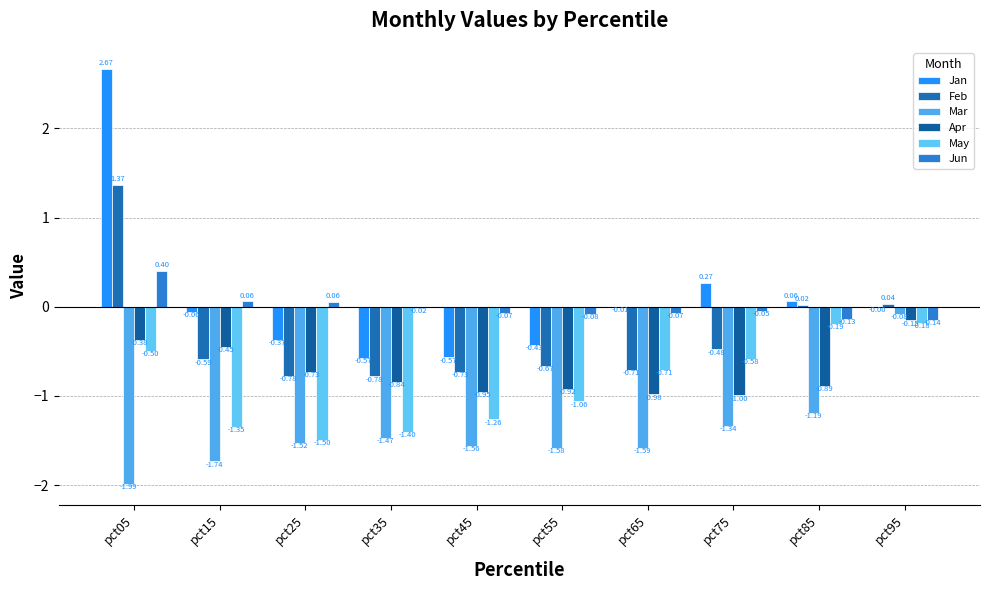

List the labels in order of Feb value, largest first.

pct05, pct95, pct85, pct75, pct15, pct55, pct65, pct45, pct25, pct35